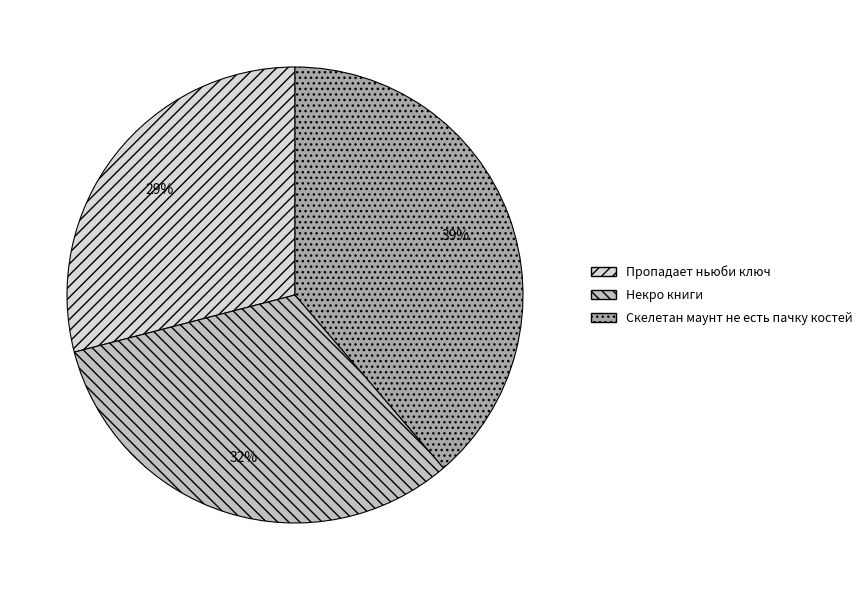

Does any single category account for the majority?

No